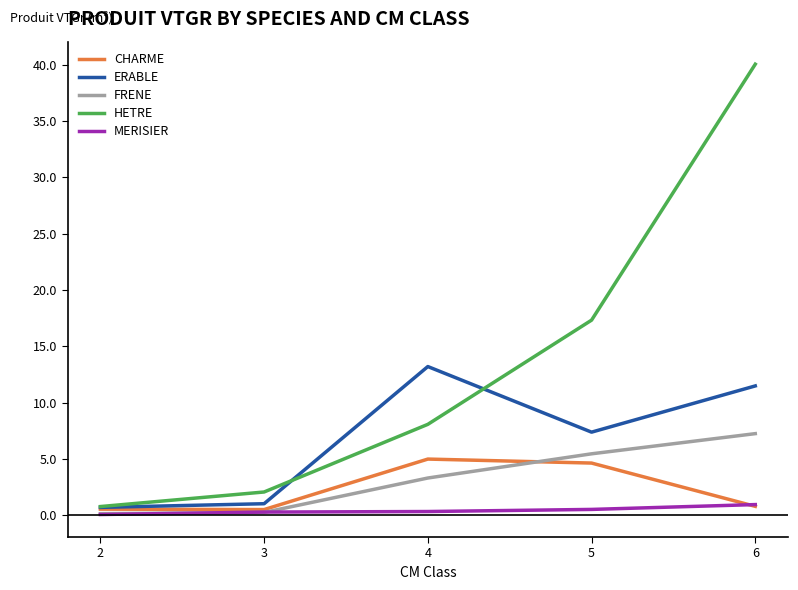

True or false: MERISIER has a value of 0.1 at 2.

True